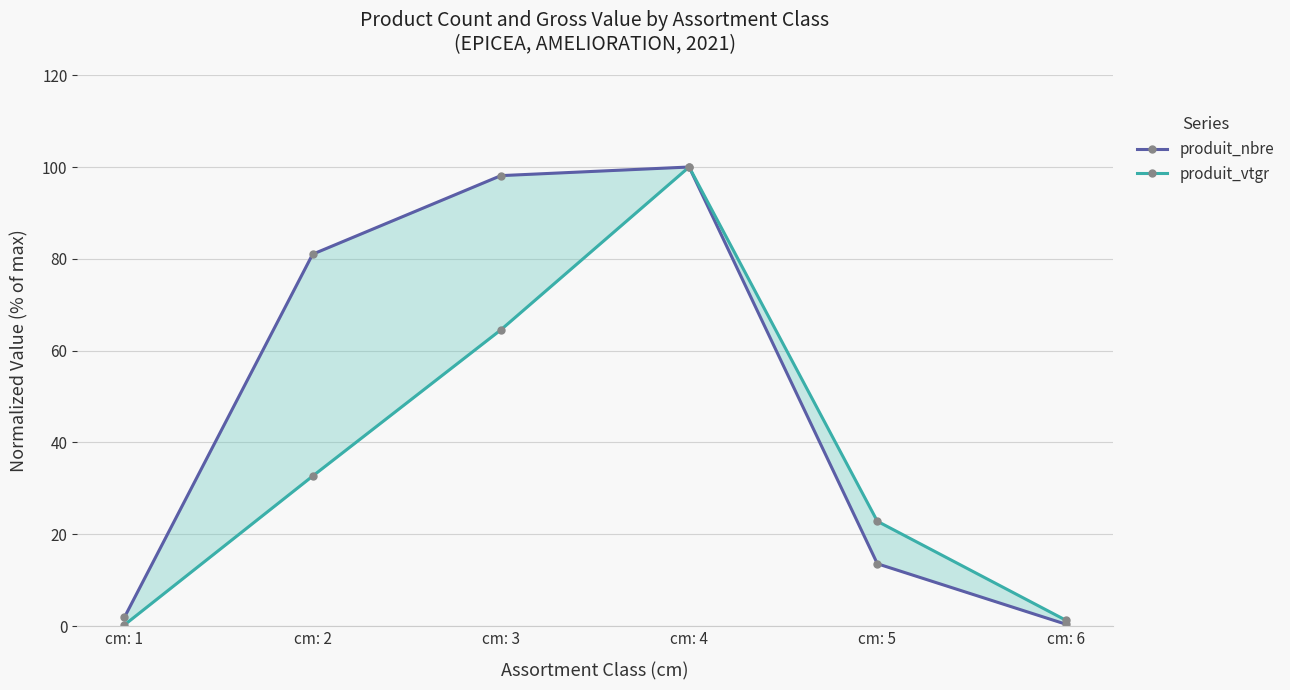

At how many categories does at least one series exceed 8?

4